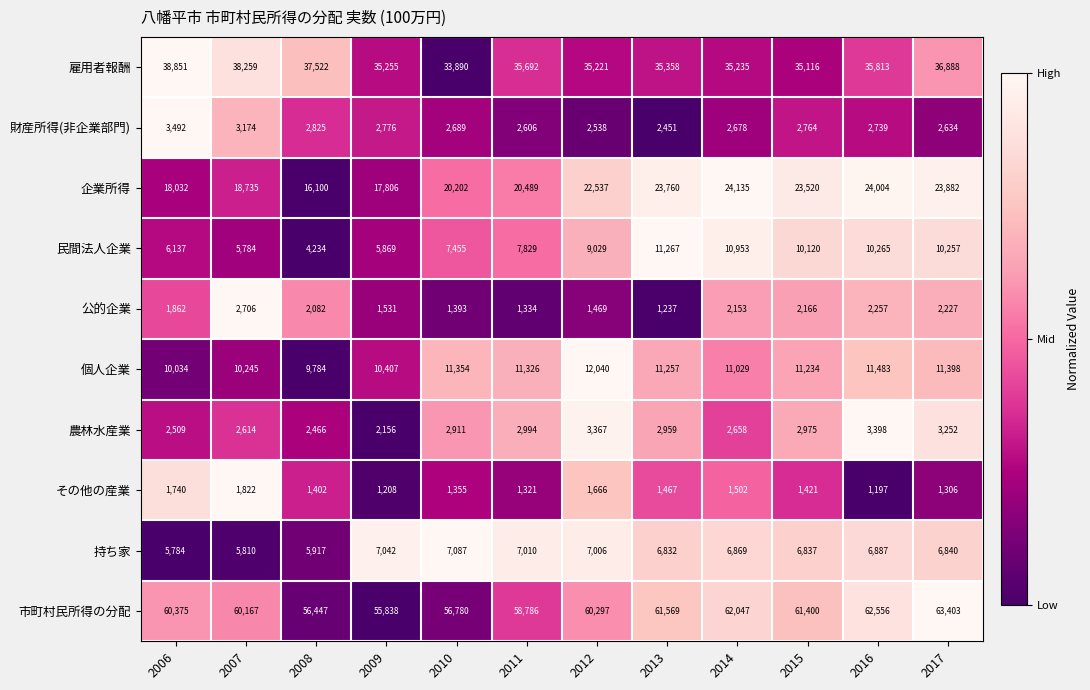

At which category does the chart reach its peak across all series?

2017